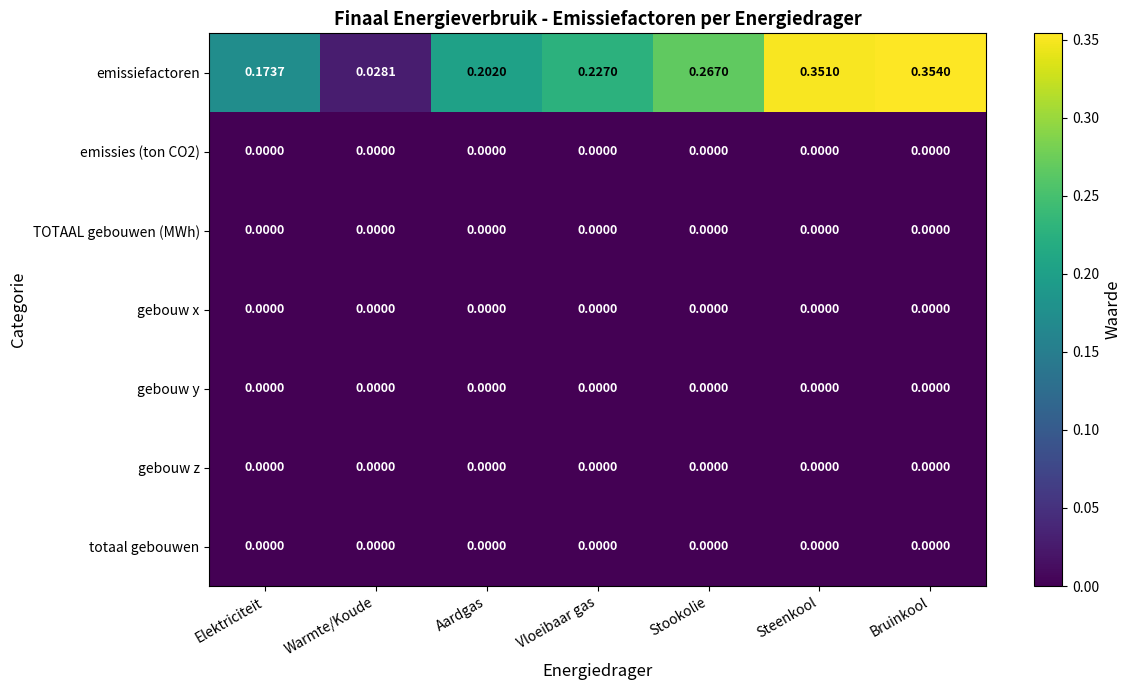

Which series has the largest range (max minus min)?

emissiefactoren